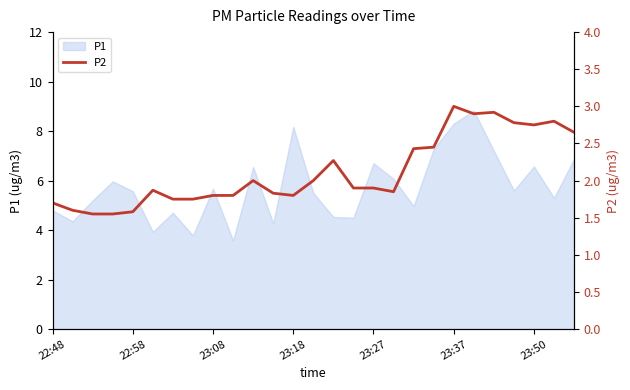

The P1 series shows 5.6 at 22:58. True or false?

True